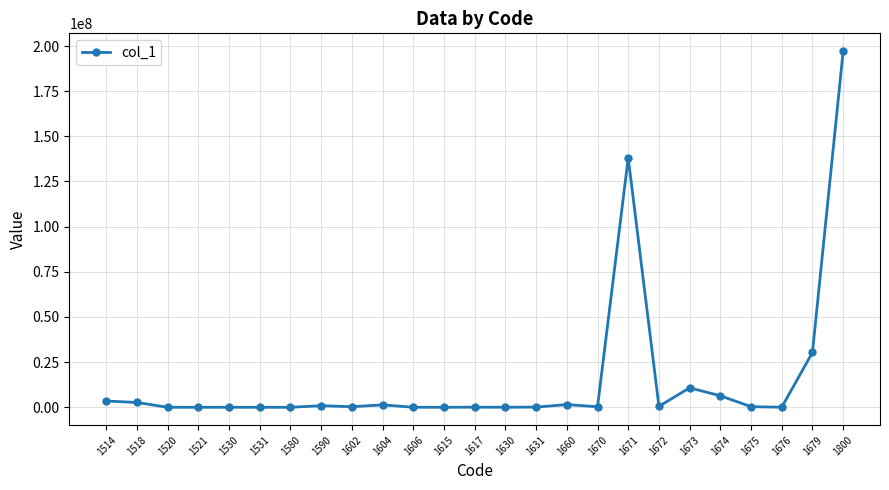

At which label does the data first exceed 318385?

1514